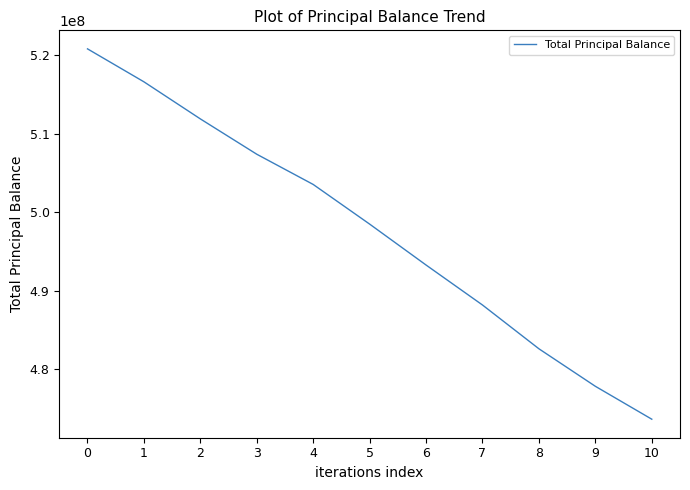

Which label corresponds to the smallest value in the chart?

10